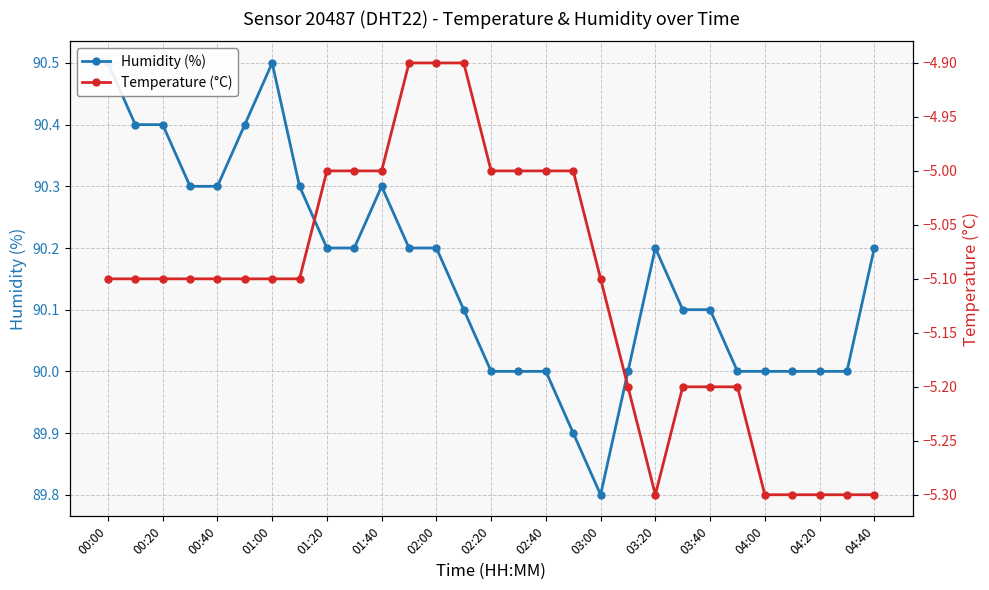

True or false: Humidity (%) and Temperature (°C) intersect in this chart.

False